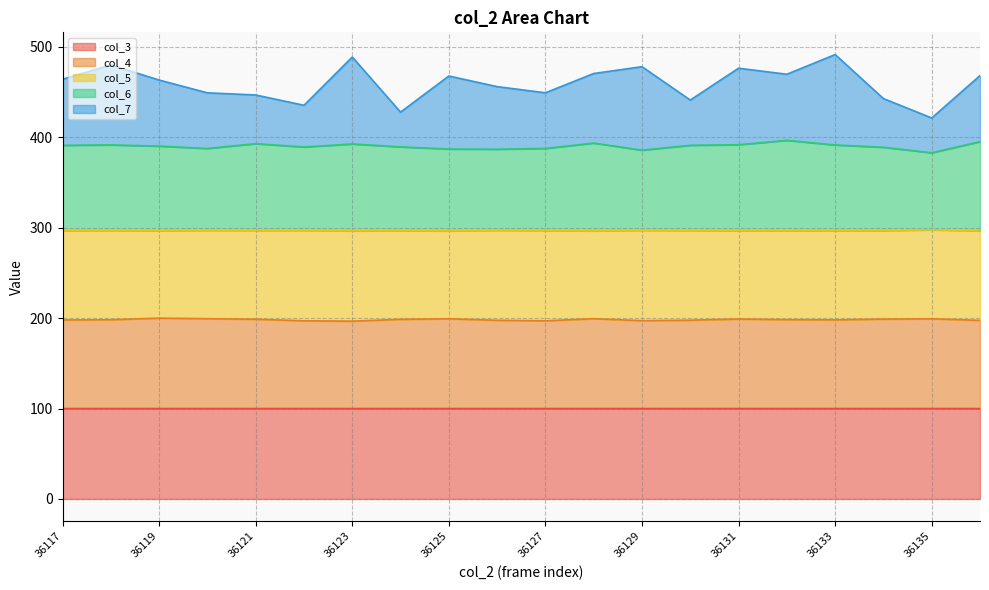

The value of col_6 at 36119 is 390.3. True or false?

True